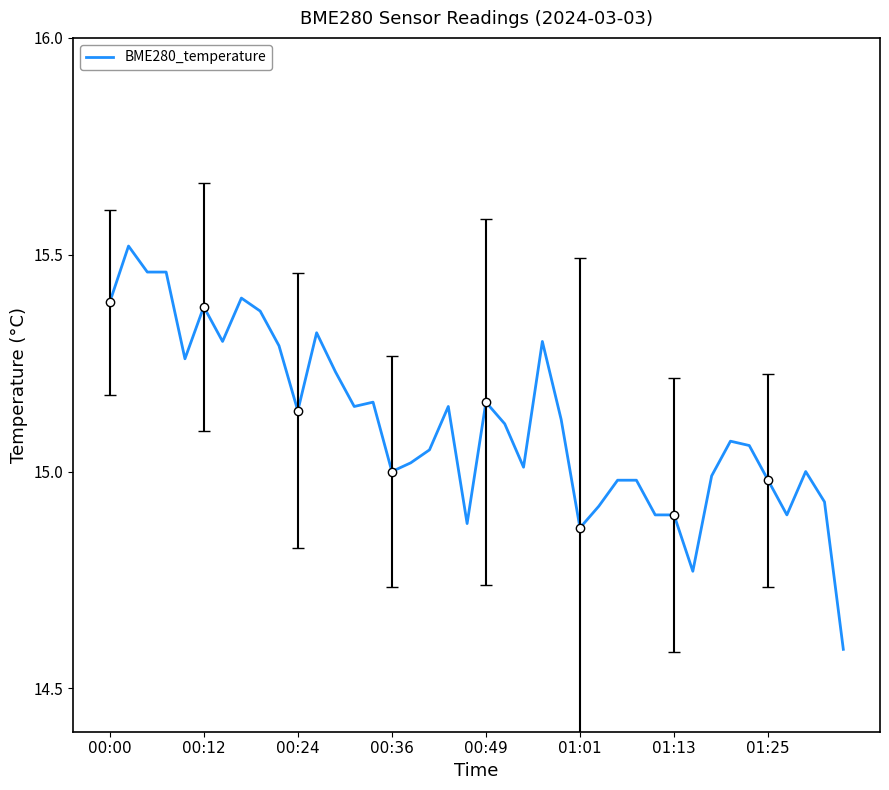

Which category has the lowest value across all series?

39